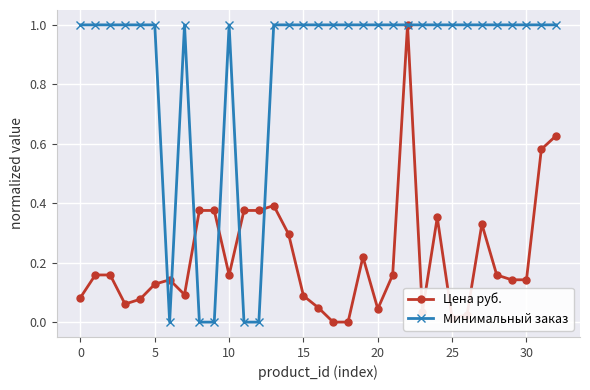

What is the greatest value displayed?

1.0